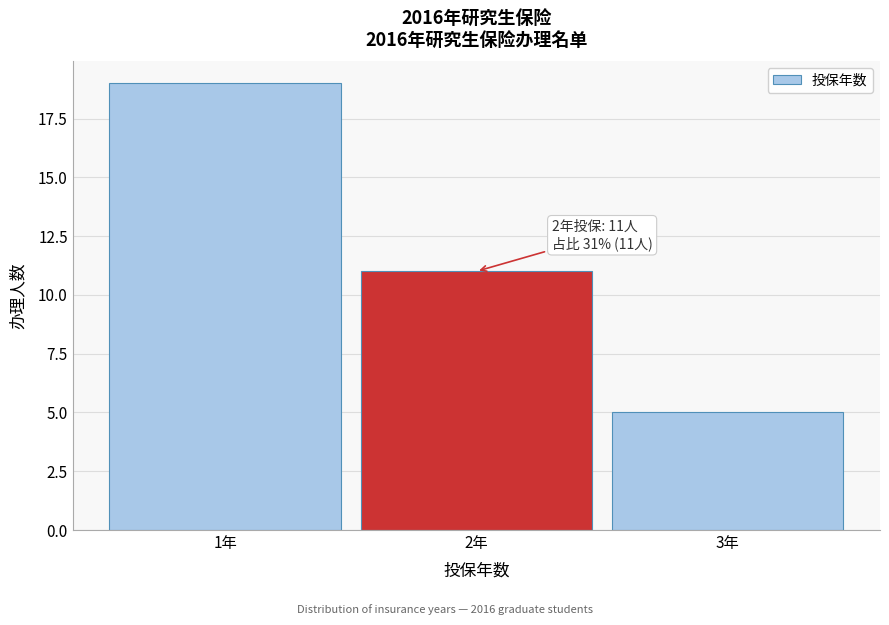

Over which range of the x-axis is the bar tallest?

0.5 to 1.5